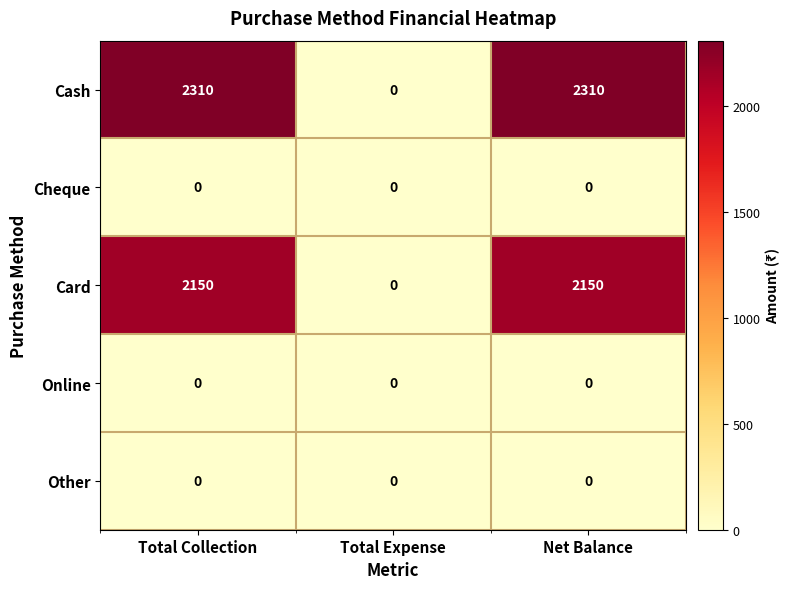

Is it true that Other equals 0 at Net Balance?

True